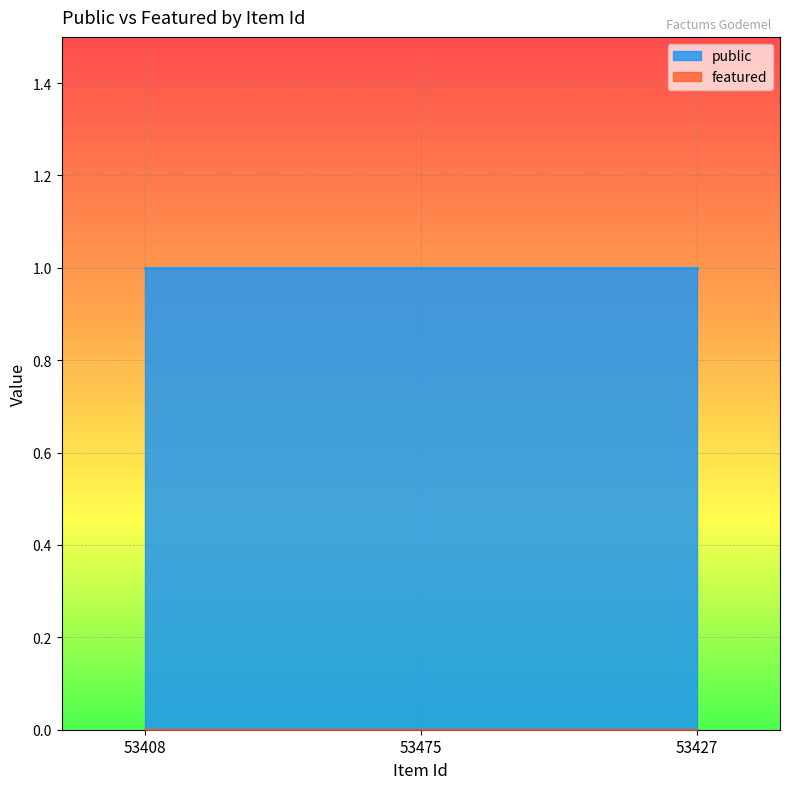

How many data points does each series have?

3